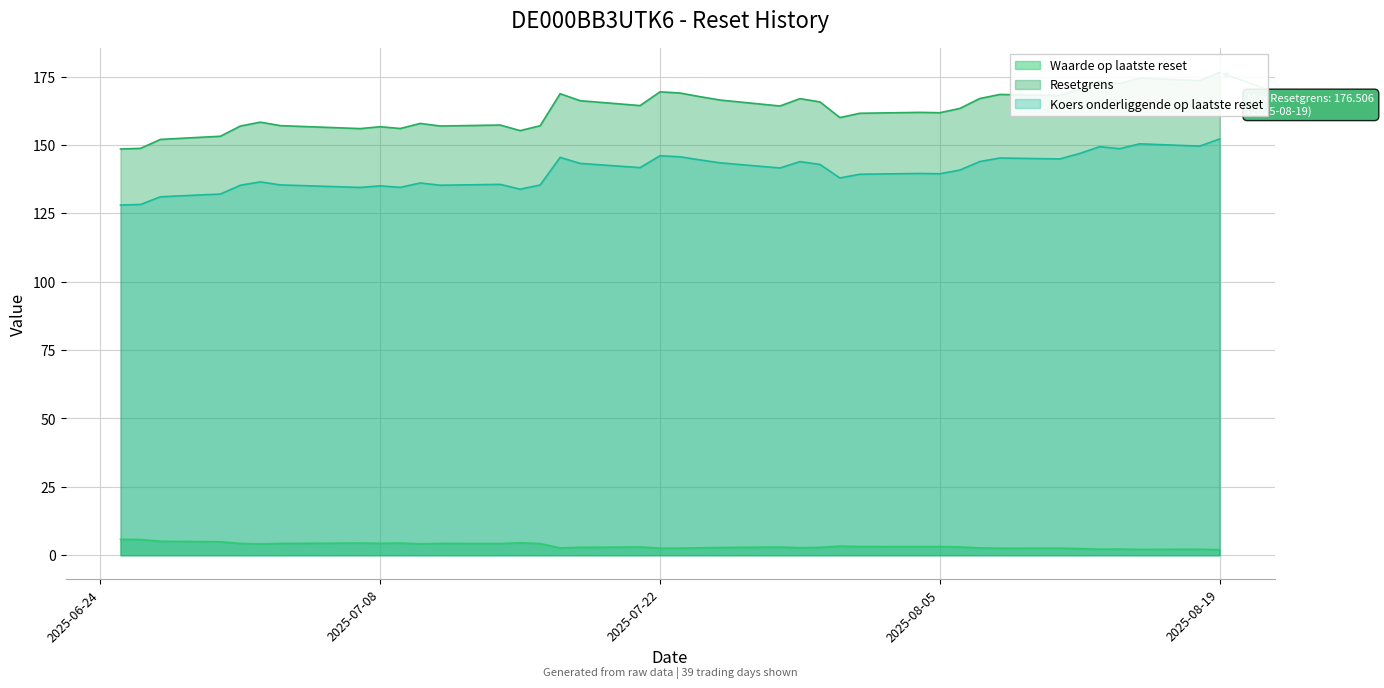

True or false: Waarde op laatste reset and Koers onderliggende op laatste reset cross at least once.

False